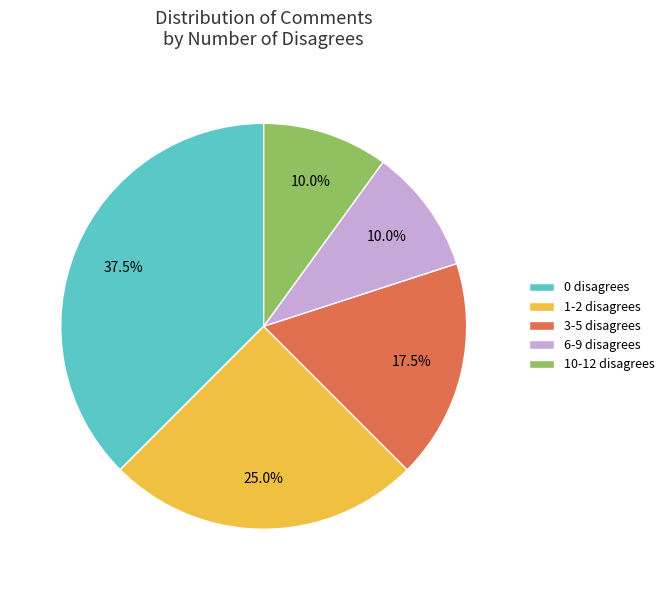

Does any single category account for the majority?

No